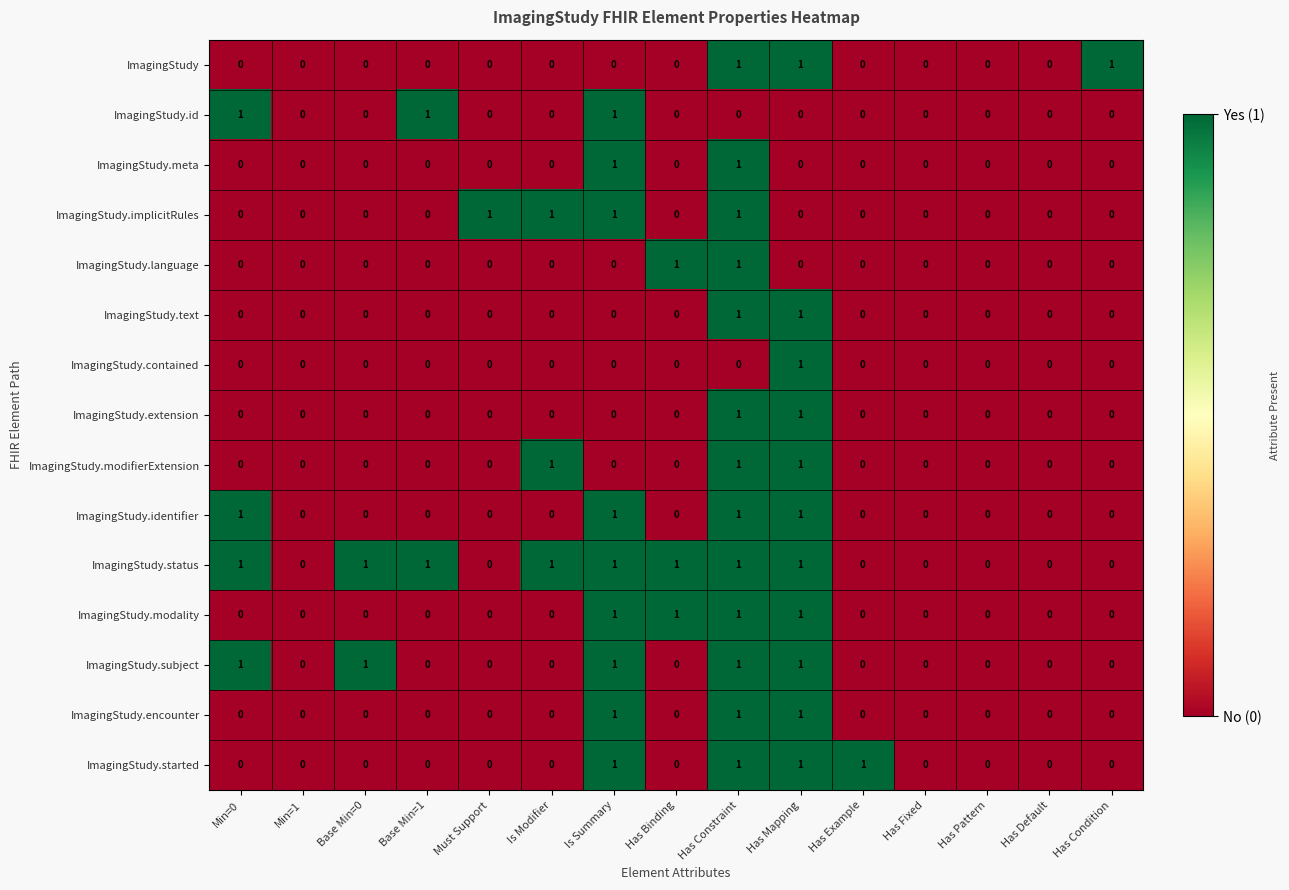

At which category is the sum across all series the highest?

Has Constraint